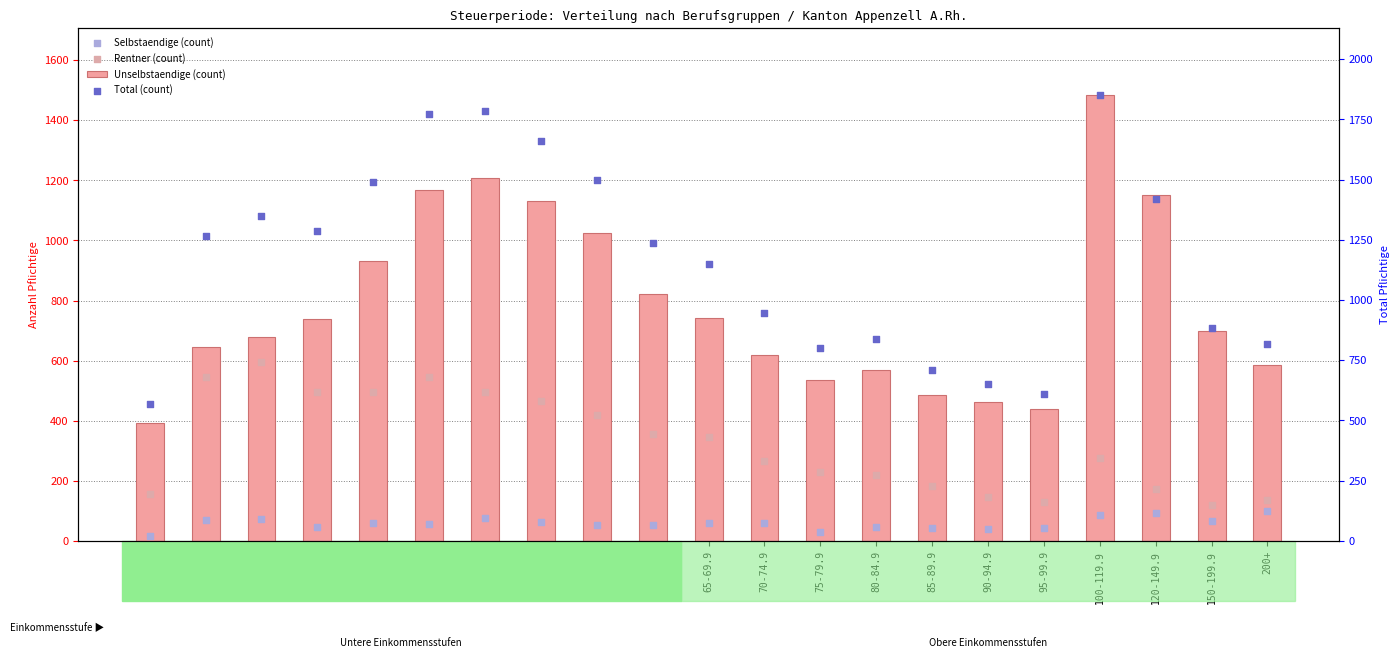

Is the value of Rentner (count) at 40-44.9 greater than the value of Unselbstaendige (count) at 150-199.9?

No